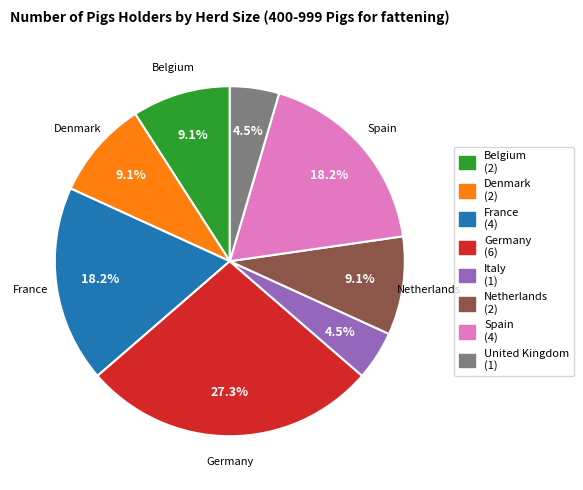

How many segments does this pie chart have?

8